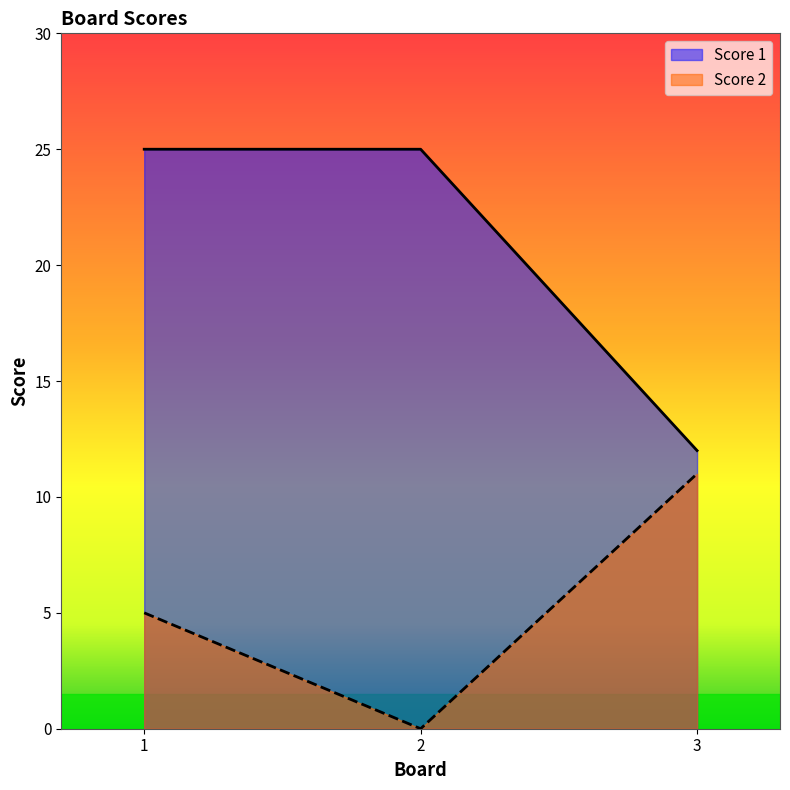

How many Score 1 values are between 12 and 25?

3